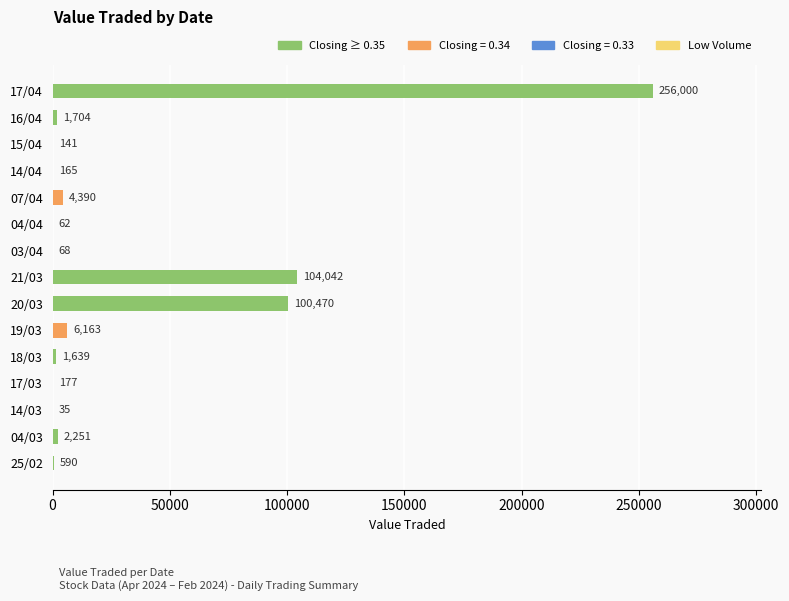

What is the maximum value shown in the chart?

256000